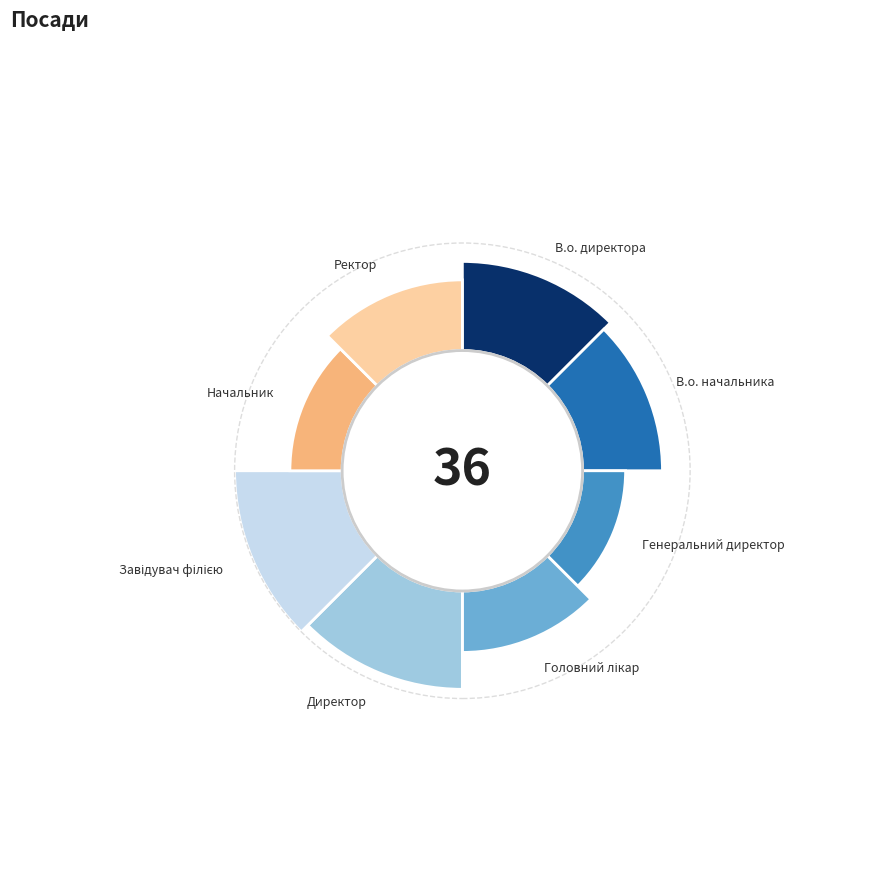

How many segments does this pie chart have?

8